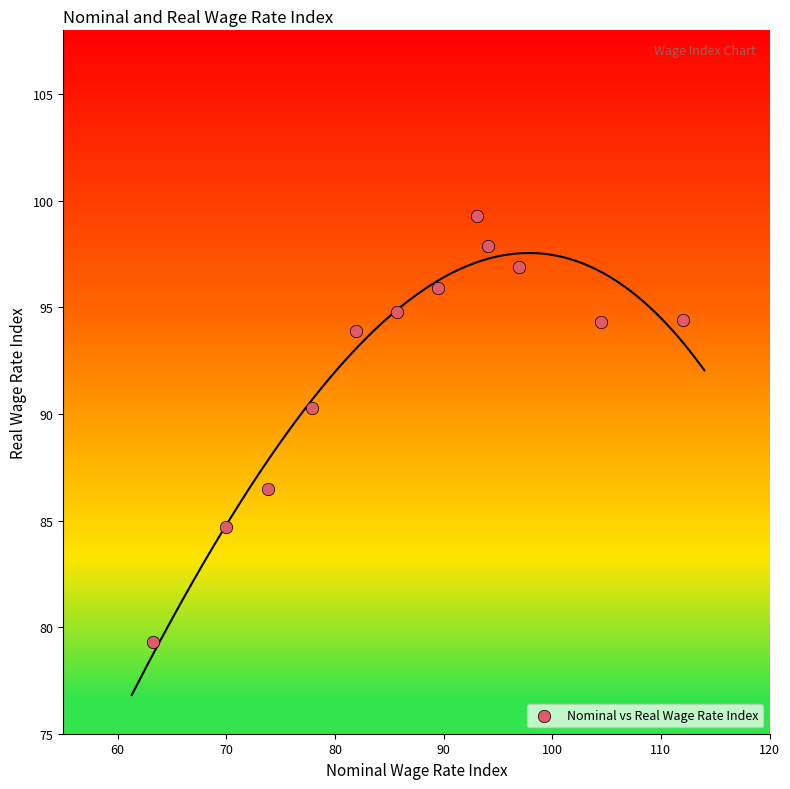

What is the range of X values (max minus min)?

48.7